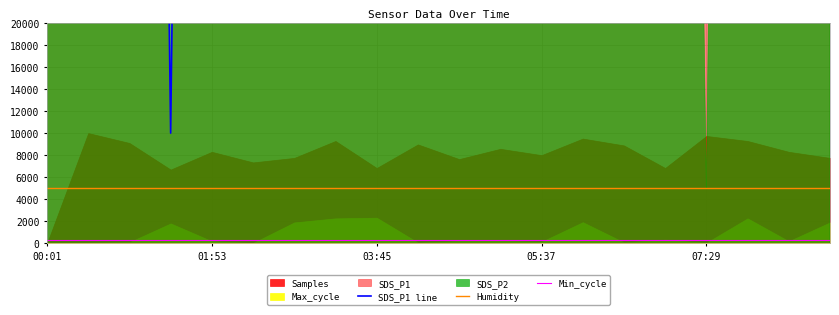

True or false: Min_cycle and Humidity intersect in this chart.

False